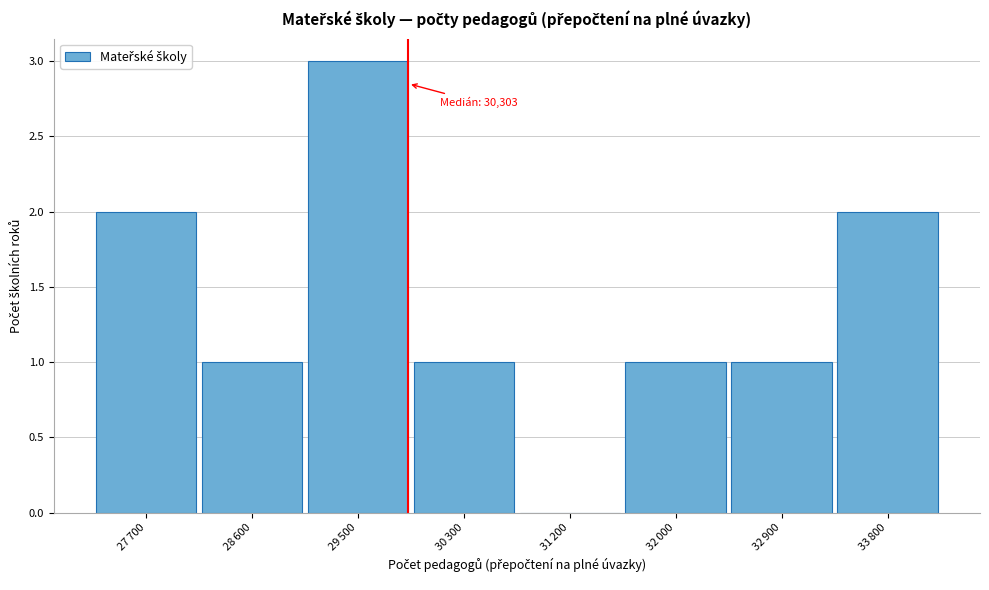

What is the sum of all values?

11